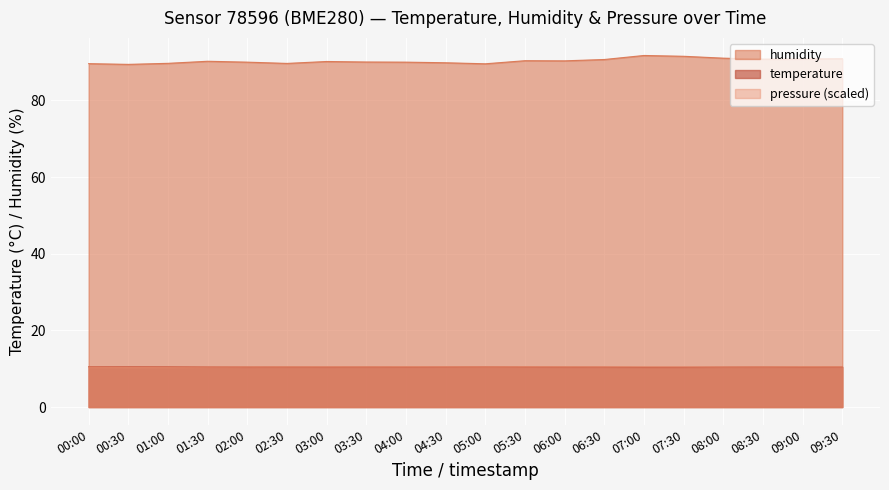

How many lines are shown in the chart?

3